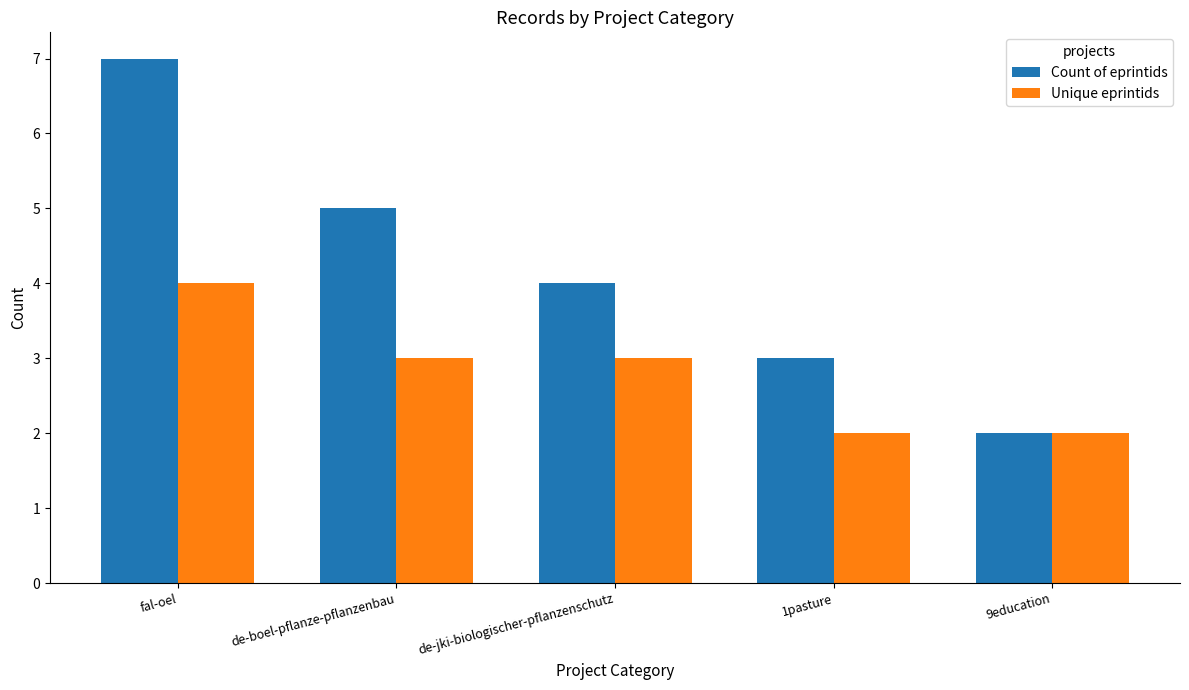

Where is Count of eprintids nearest to the value 4?

de-jki-biologischer-pflanzenschutz